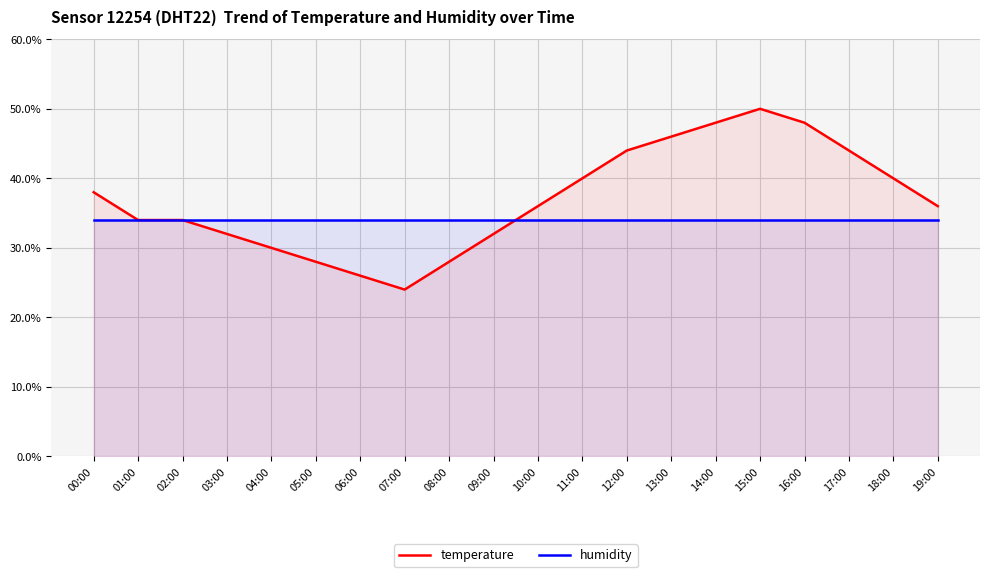

What is the value of the humidity point at the 10th from the left?

34.0